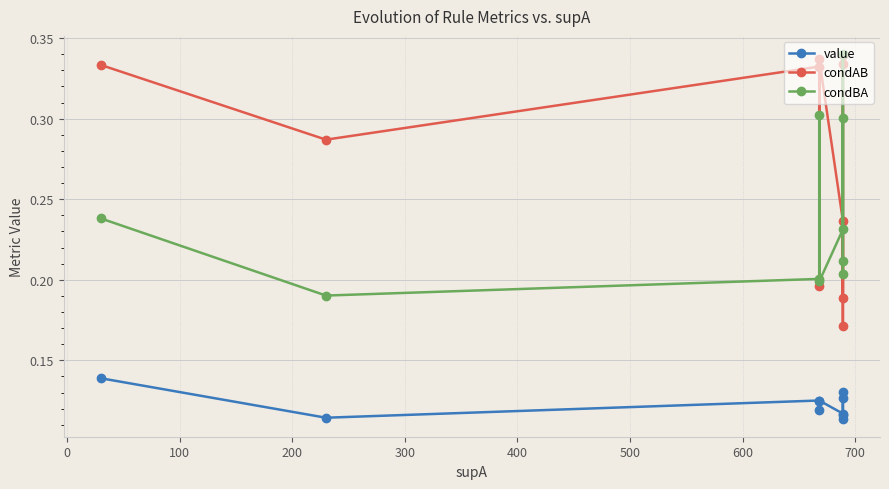

What are all the series names shown in the legend?

value, condAB, condBA